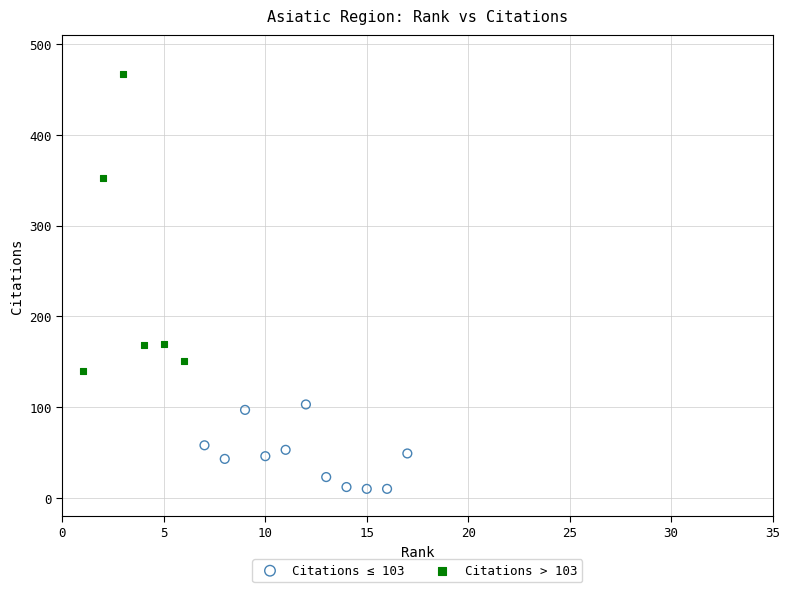

What are all the series names shown in the legend?

Citations ≤ 103, Citations > 103